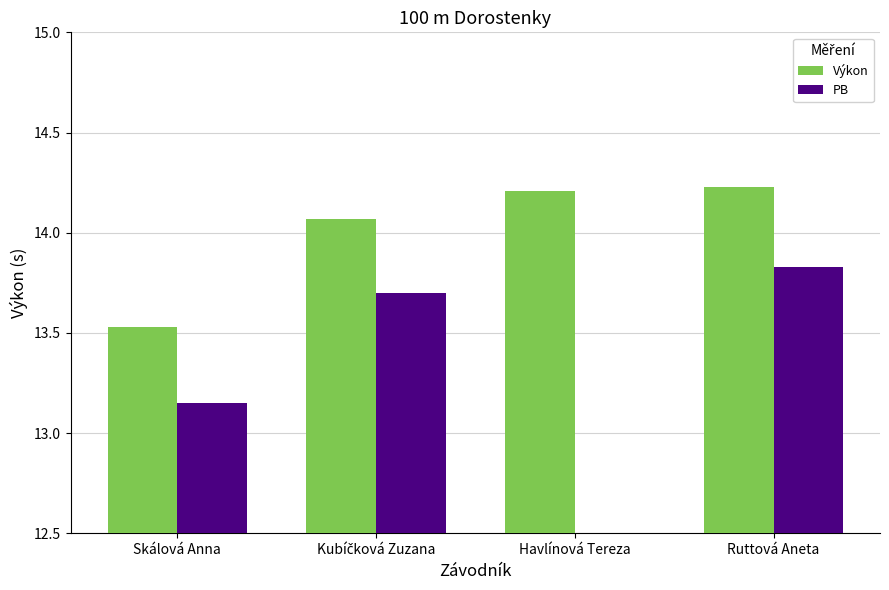

Which series has the widest spread of values?

PB